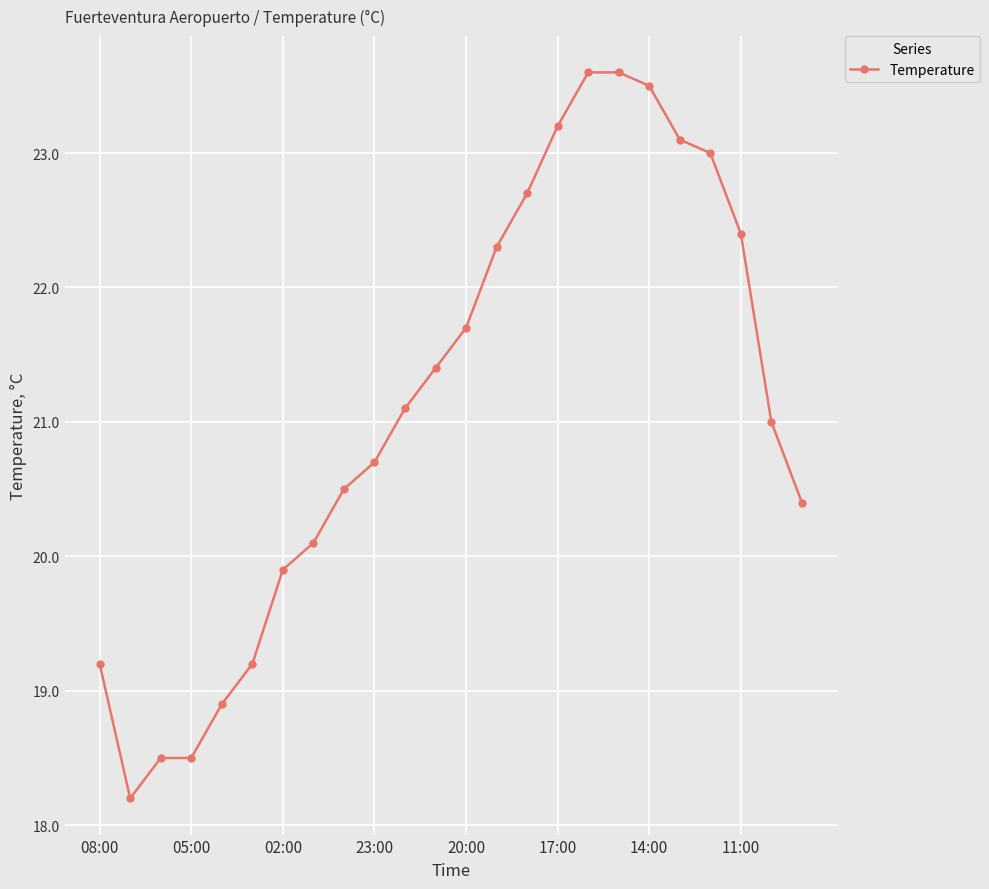

What is the difference between the second highest and minimum values?

5.4